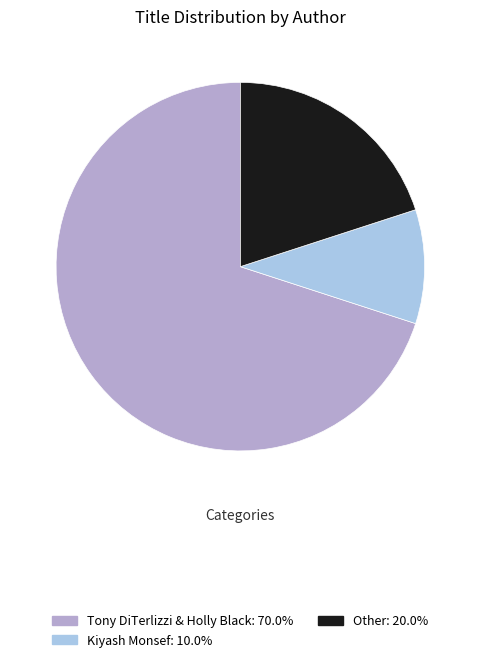

Approximately how many times larger is the value at Other compared to Tony DiTerlizzi & Holly Black?

0.3